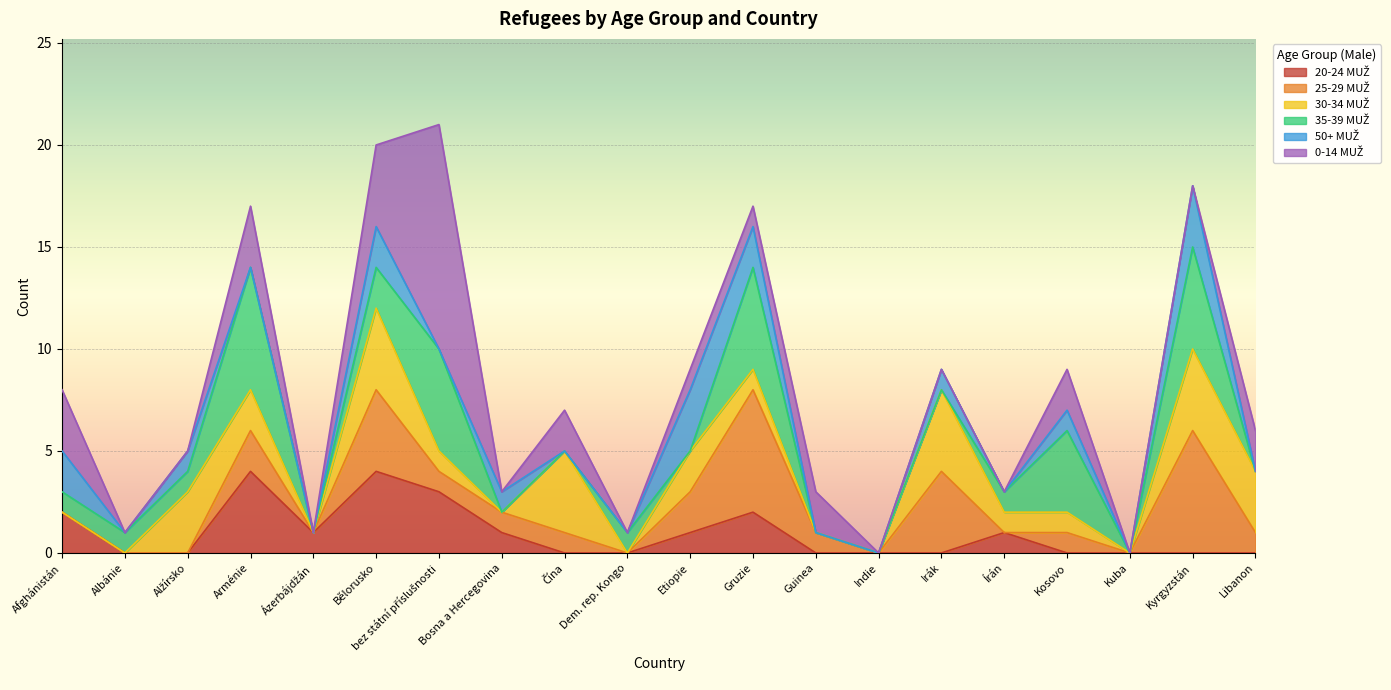

How many values in the 25-29 MUŽ series exceed 1?

6